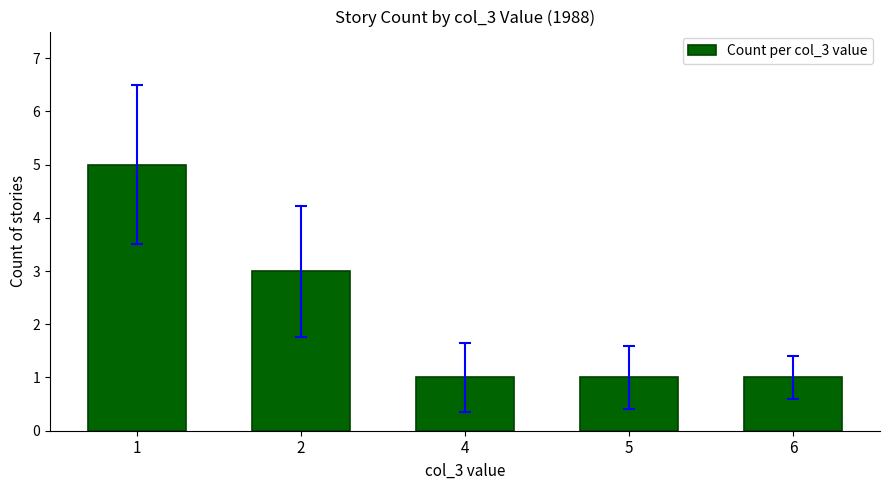

Reading left to right, what are all the values shown in this chart?

1=5	2=3	4=1	5=1	6=1